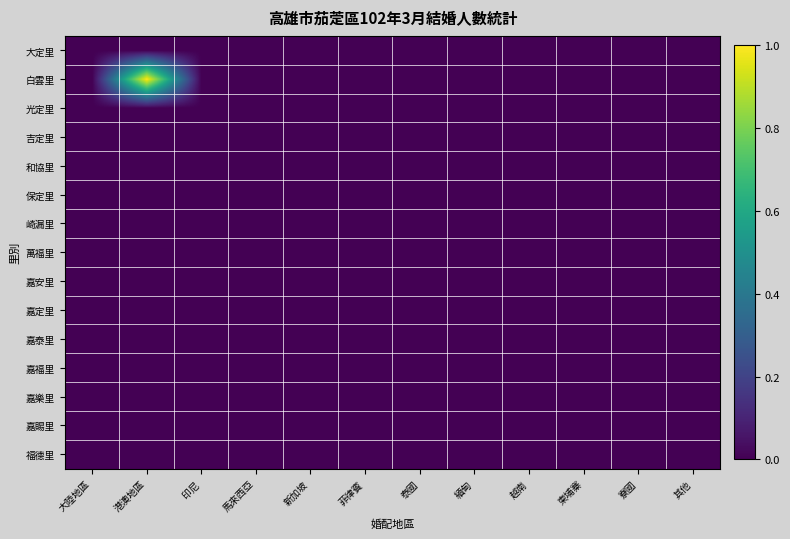

Reading left to right, what are all the values shown in this chart?

大定里: 大陸地區=0	港澳地區=0	印尼=0	馬來西亞=0	新加坡=0	菲律賓=0	泰國=0	緬甸=0	越南=0	柬埔寨=0	寮國=0	其他=0
白雲里: 大陸地區=0	港澳地區=1	印尼=0	馬來西亞=0	新加坡=0	菲律賓=0	泰國=0	緬甸=0	越南=0	柬埔寨=0	寮國=0	其他=0
光定里: 大陸地區=0	港澳地區=0	印尼=0	馬來西亞=0	新加坡=0	菲律賓=0	泰國=0	緬甸=0	越南=0	柬埔寨=0	寮國=0	其他=0
吉定里: 大陸地區=0	港澳地區=0	印尼=0	馬來西亞=0	新加坡=0	菲律賓=0	泰國=0	緬甸=0	越南=0	柬埔寨=0	寮國=0	其他=0
和協里: 大陸地區=0	港澳地區=0	印尼=0	馬來西亞=0	新加坡=0	菲律賓=0	泰國=0	緬甸=0	越南=0	柬埔寨=0	寮國=0	其他=0
保定里: 大陸地區=0	港澳地區=0	印尼=0	馬來西亞=0	新加坡=0	菲律賓=0	泰國=0	緬甸=0	越南=0	柬埔寨=0	寮國=0	其他=0
崎漏里: 大陸地區=0	港澳地區=0	印尼=0	馬來西亞=0	新加坡=0	菲律賓=0	泰國=0	緬甸=0	越南=0	柬埔寨=0	寮國=0	其他=0
萬福里: 大陸地區=0	港澳地區=0	印尼=0	馬來西亞=0	新加坡=0	菲律賓=0	泰國=0	緬甸=0	越南=0	柬埔寨=0	寮國=0	其他=0
嘉安里: 大陸地區=0	港澳地區=0	印尼=0	馬來西亞=0	新加坡=0	菲律賓=0	泰國=0	緬甸=0	越南=0	柬埔寨=0	寮國=0	其他=0
嘉定里: 大陸地區=0	港澳地區=0	印尼=0	馬來西亞=0	新加坡=0	菲律賓=0	泰國=0	緬甸=0	越南=0	柬埔寨=0	寮國=0	其他=0
嘉泰里: 大陸地區=0	港澳地區=0	印尼=0	馬來西亞=0	新加坡=0	菲律賓=0	泰國=0	緬甸=0	越南=0	柬埔寨=0	寮國=0	其他=0
嘉福里: 大陸地區=0	港澳地區=0	印尼=0	馬來西亞=0	新加坡=0	菲律賓=0	泰國=0	緬甸=0	越南=0	柬埔寨=0	寮國=0	其他=0
嘉樂里: 大陸地區=0	港澳地區=0	印尼=0	馬來西亞=0	新加坡=0	菲律賓=0	泰國=0	緬甸=0	越南=0	柬埔寨=0	寮國=0	其他=0
嘉賜里: 大陸地區=0	港澳地區=0	印尼=0	馬來西亞=0	新加坡=0	菲律賓=0	泰國=0	緬甸=0	越南=0	柬埔寨=0	寮國=0	其他=0
福德里: 大陸地區=0	港澳地區=0	印尼=0	馬來西亞=0	新加坡=0	菲律賓=0	泰國=0	緬甸=0	越南=0	柬埔寨=0	寮國=0	其他=0